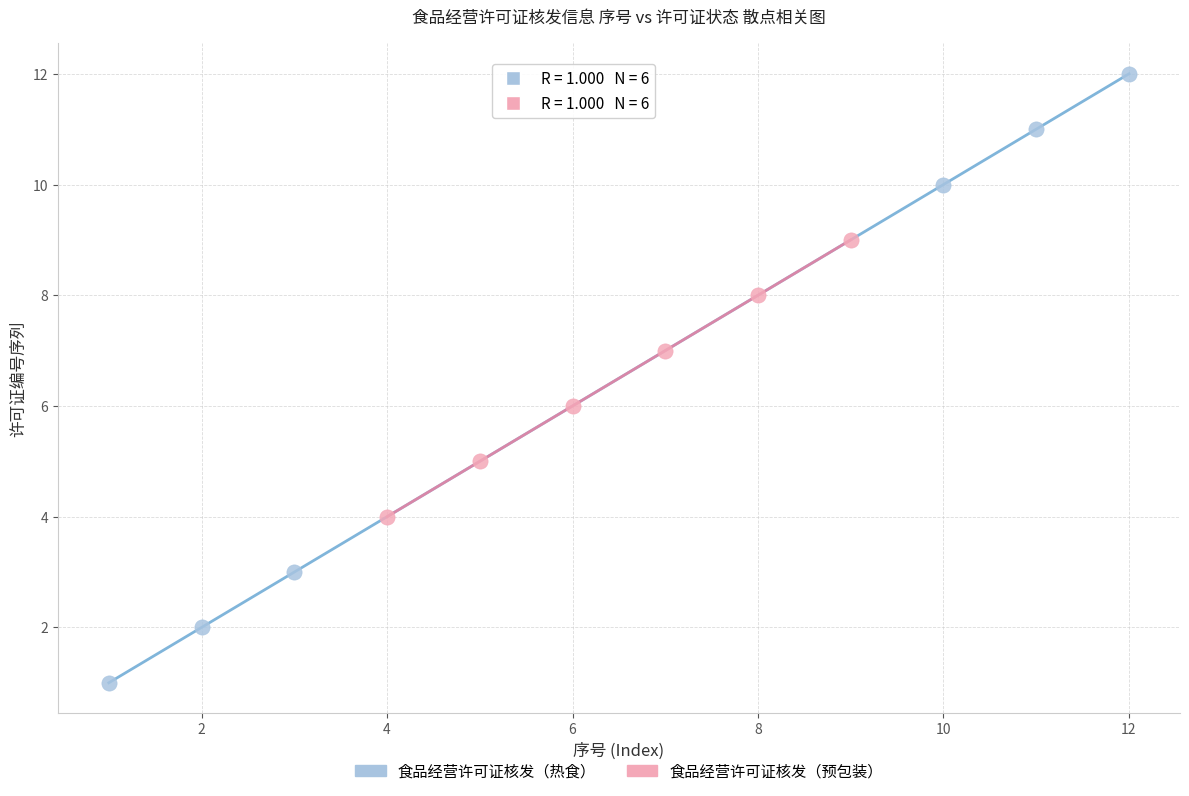

What are all the series names shown in the legend?

食品经营许可证核发（热食）, 食品经营许可证核发（预包装）